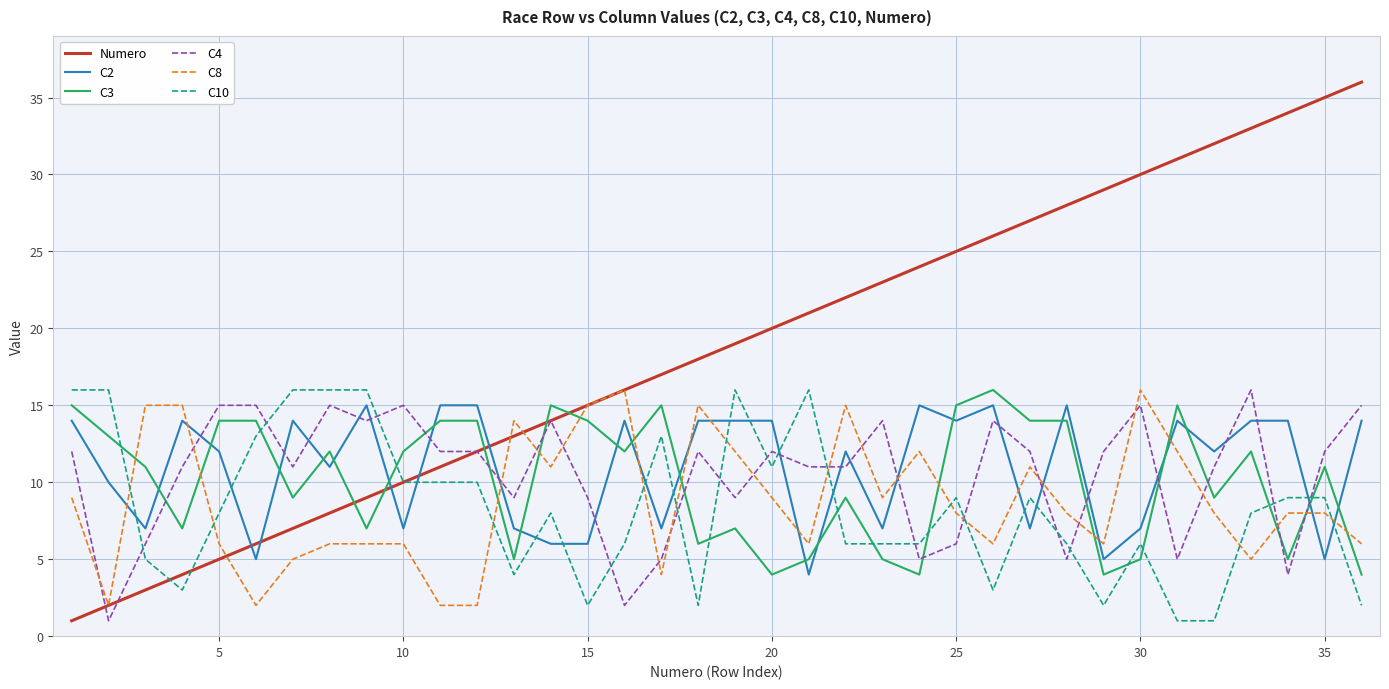

True or false: C4 and C10 intersect in this chart.

True